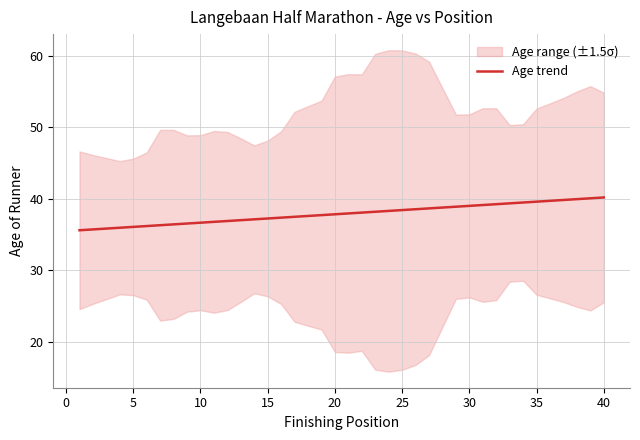

The Age trend series shows 17.1 at 40. True or false?

False